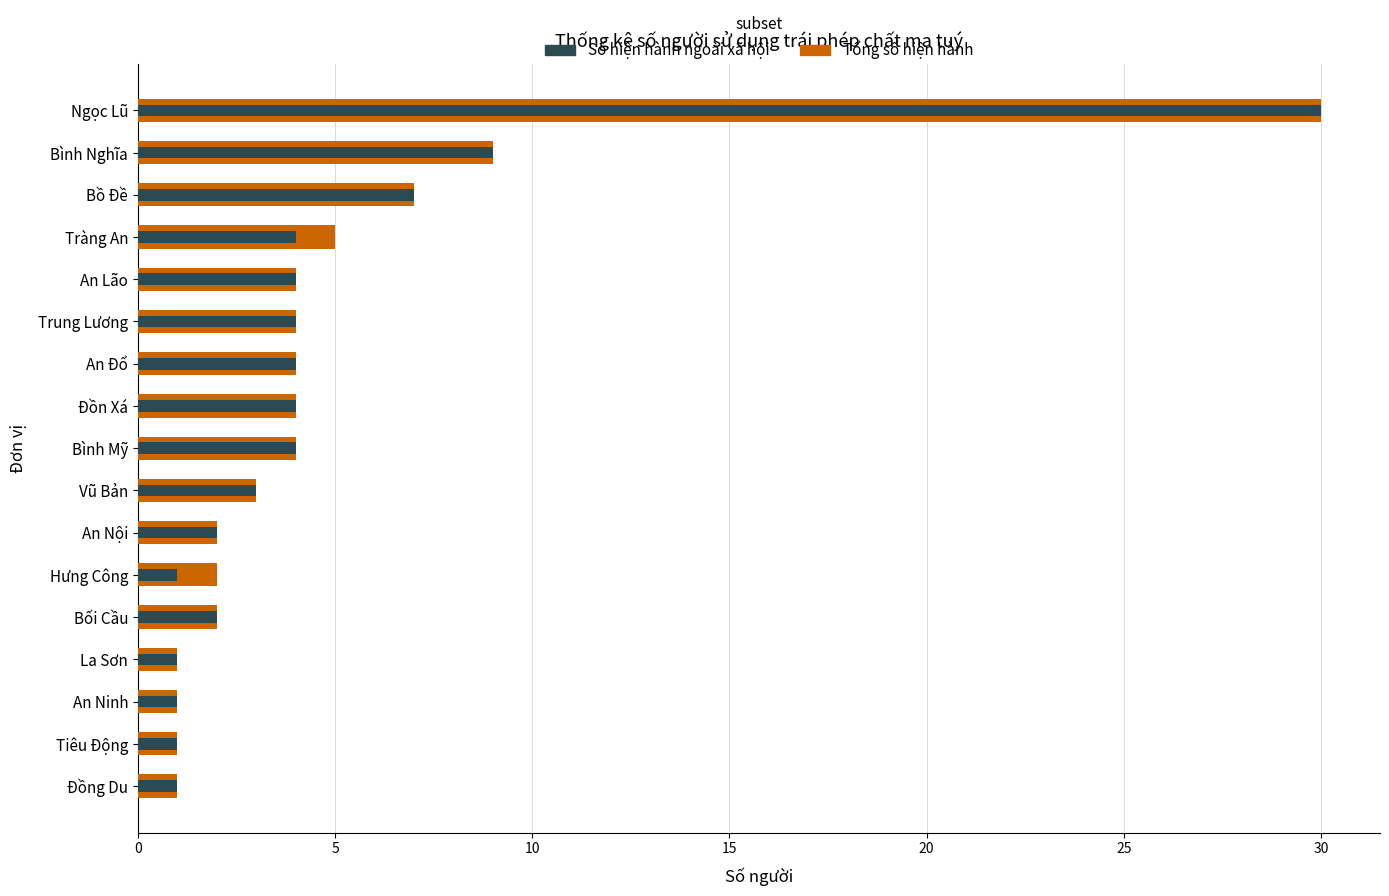

How many bars are there in total?

34